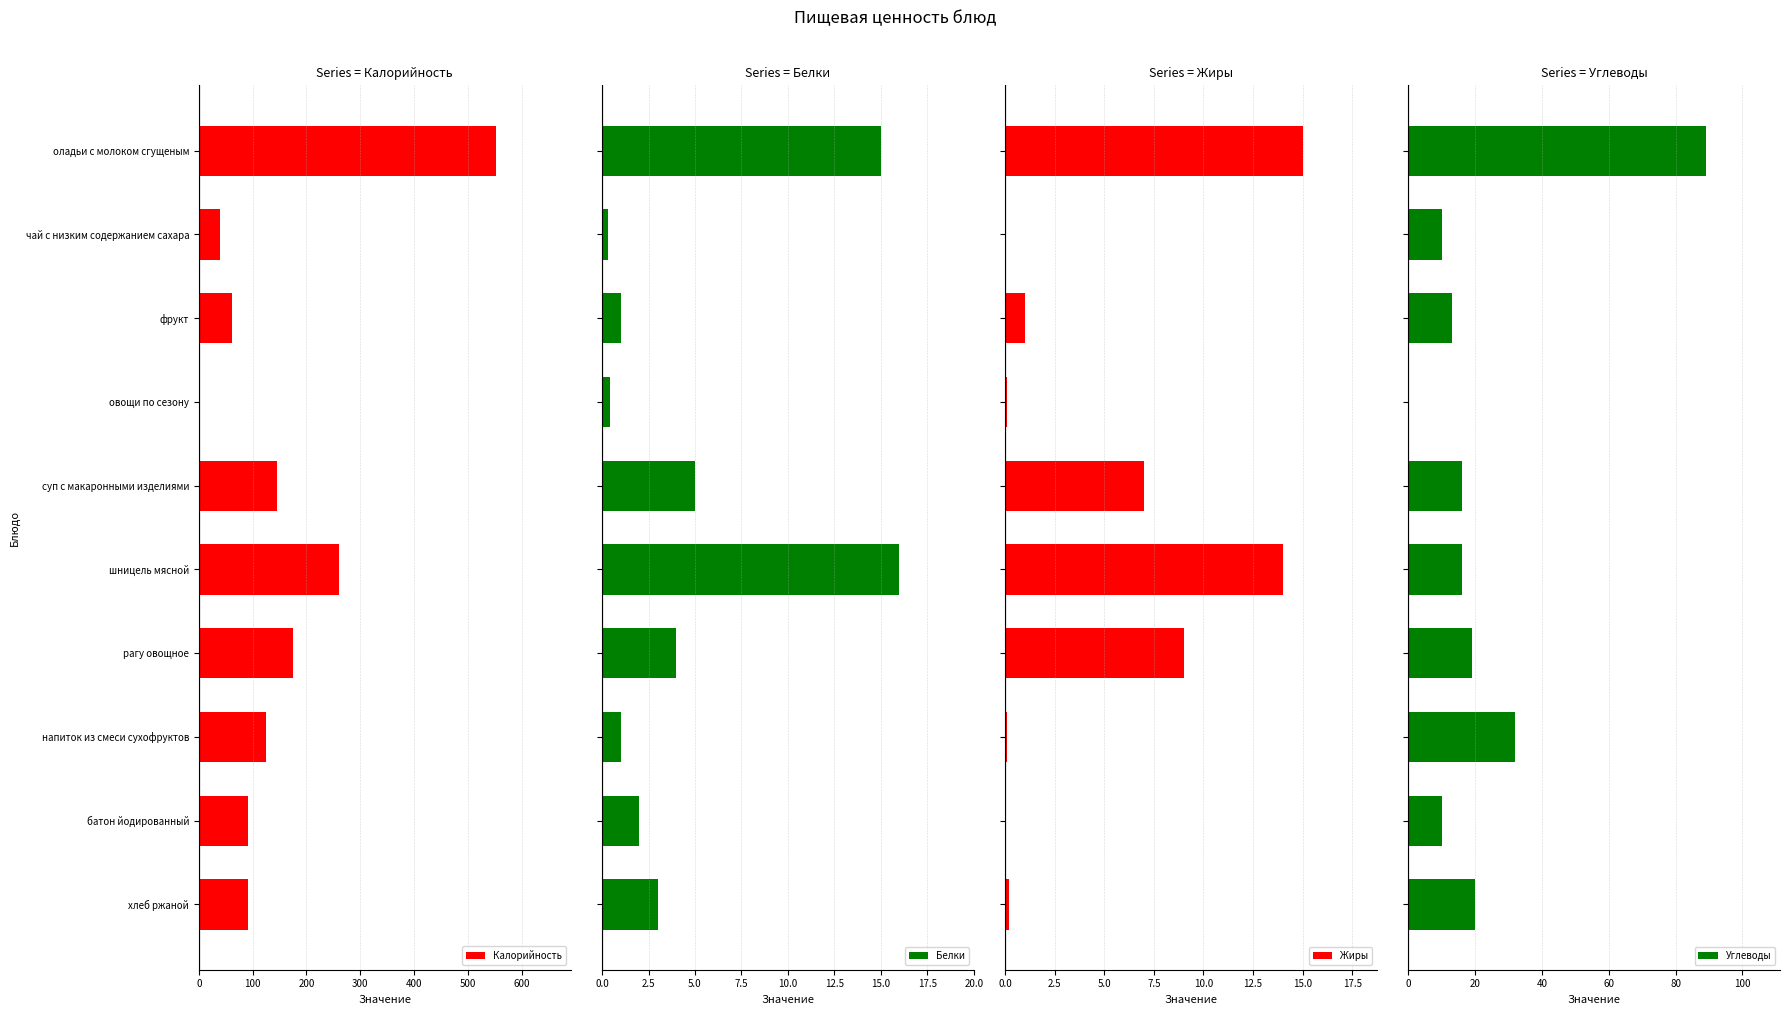

The Калорийность series shows 61 at фрукт. True or false?

True